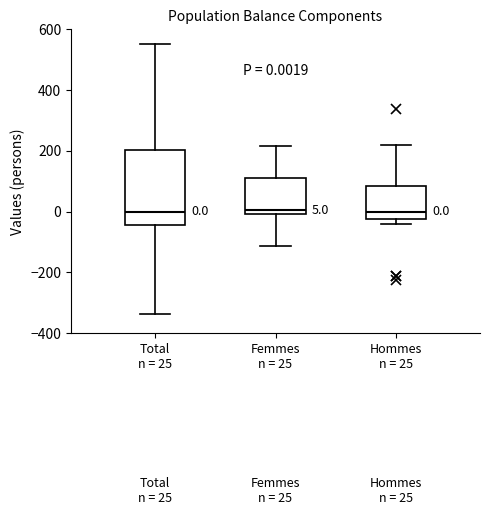

Which box is the tallest, from its lower edge to its upper edge?

Total n = 25